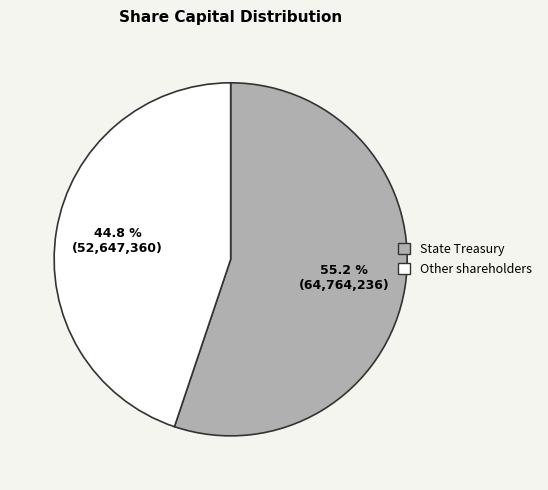

Does State Treasury account for over 50% of the chart?

Yes